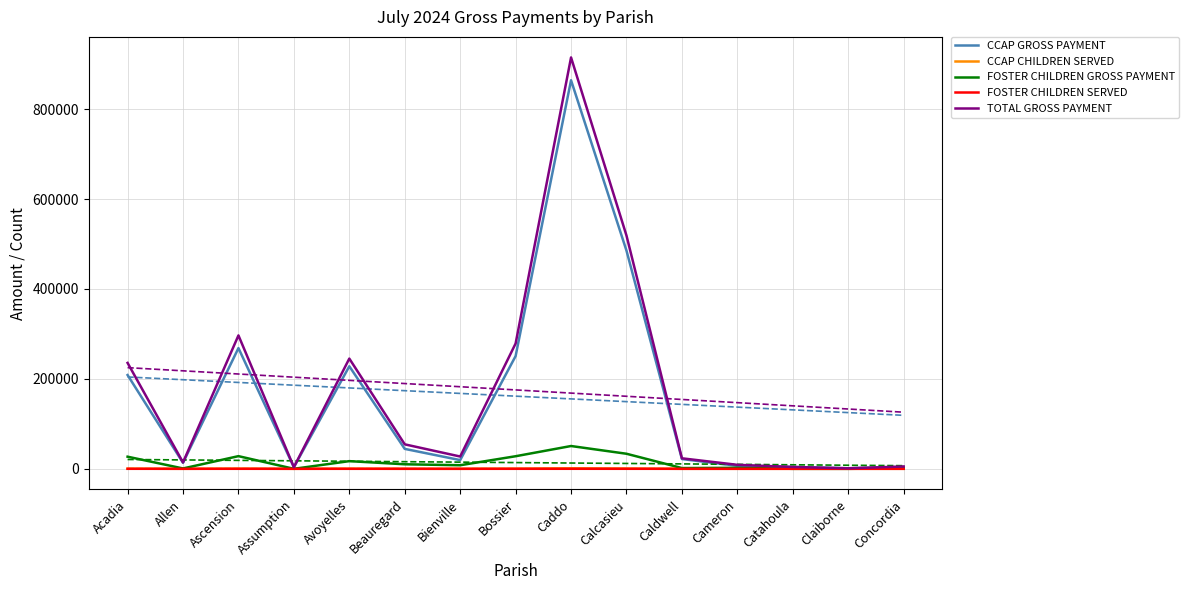

Is this an area chart (filled region under the line)?

No